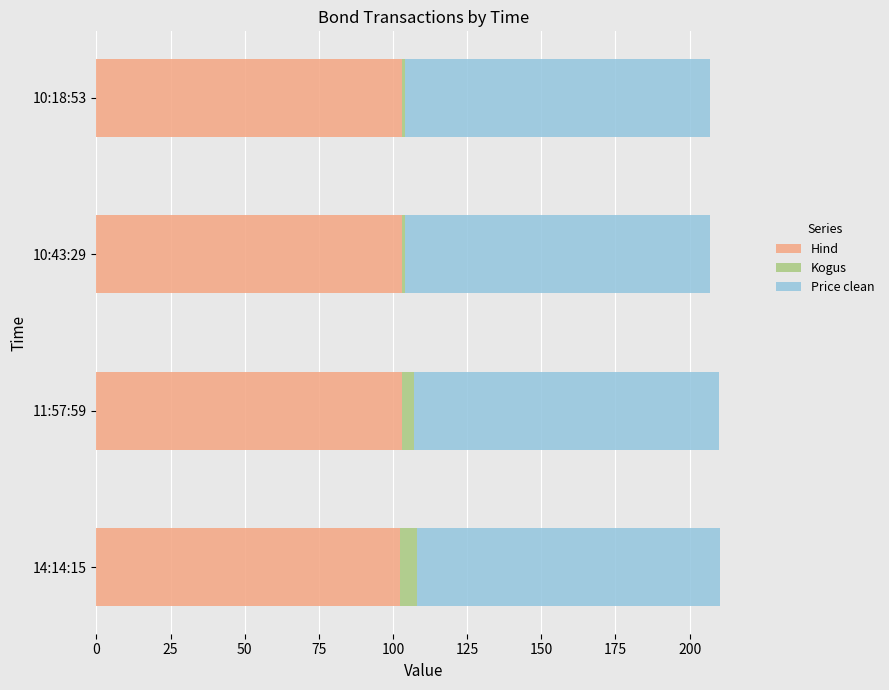

Is it true that Hind equals 103.1 at 10:43:29?

True